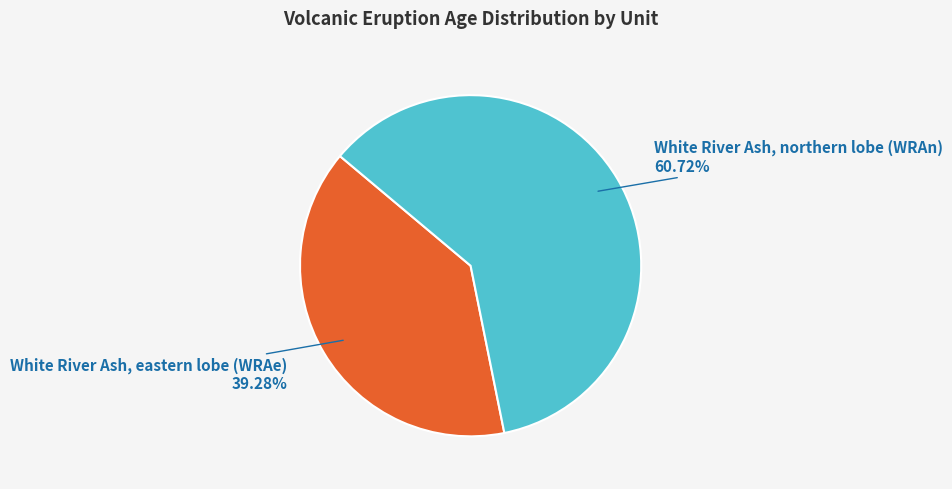

How many slices are in this pie chart?

2